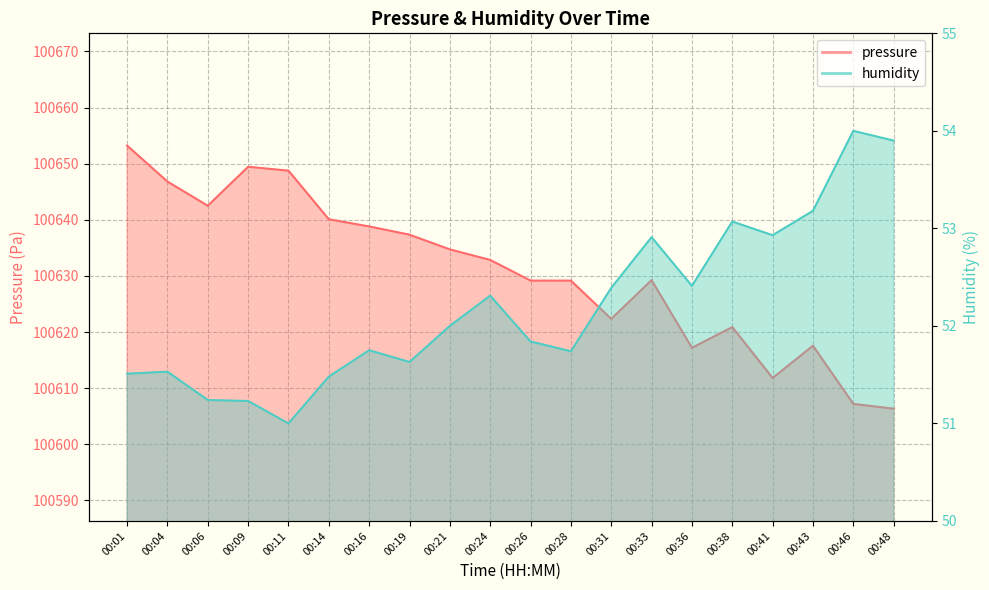

What is the maximum value for humidity?

54.0